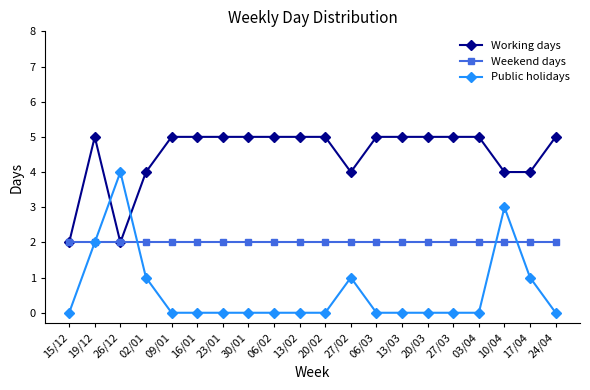

The value of Weekend days at 15/12 is 1. True or false?

False